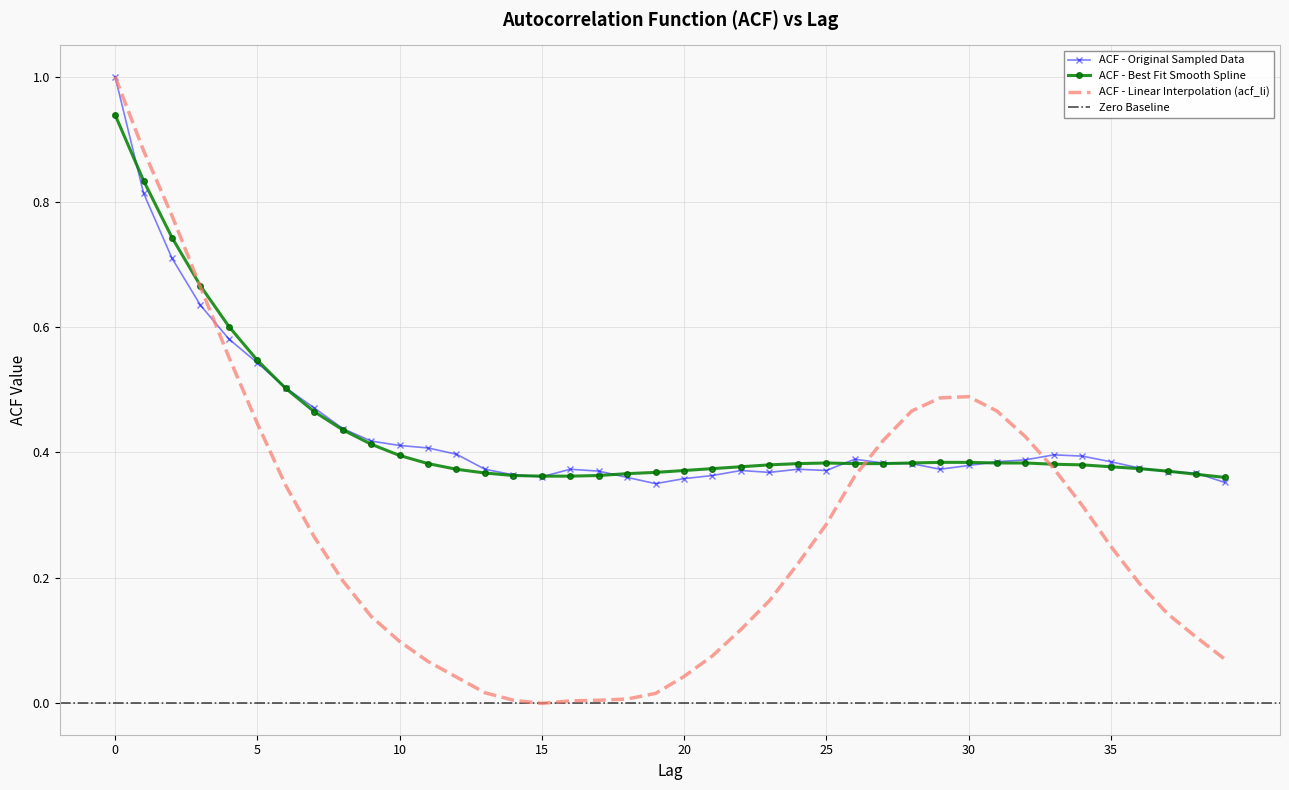

Is this an area chart (filled region under the line)?

No